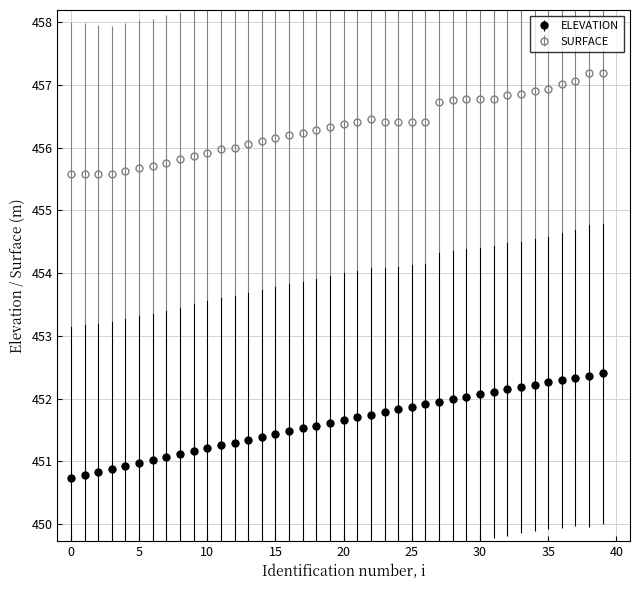

What is the value of the SURFACE point at the 15th from the left?

456.1